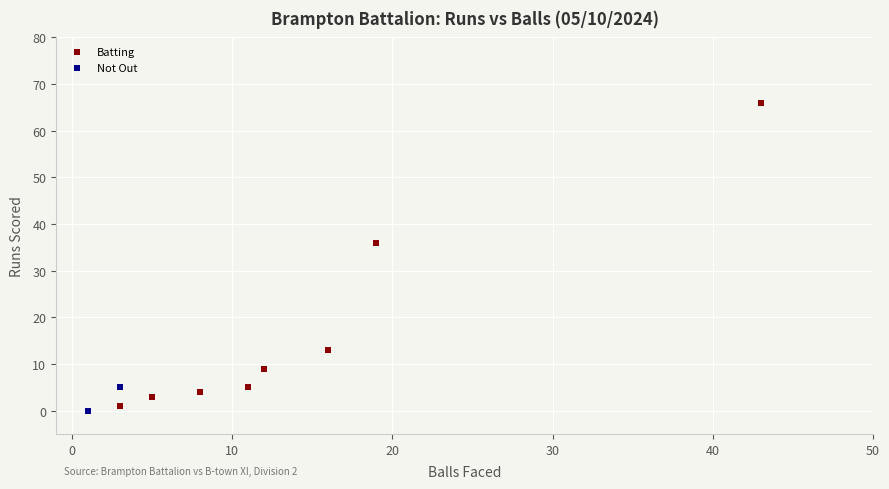

What are all the series names shown in the legend?

Batting, Not Out